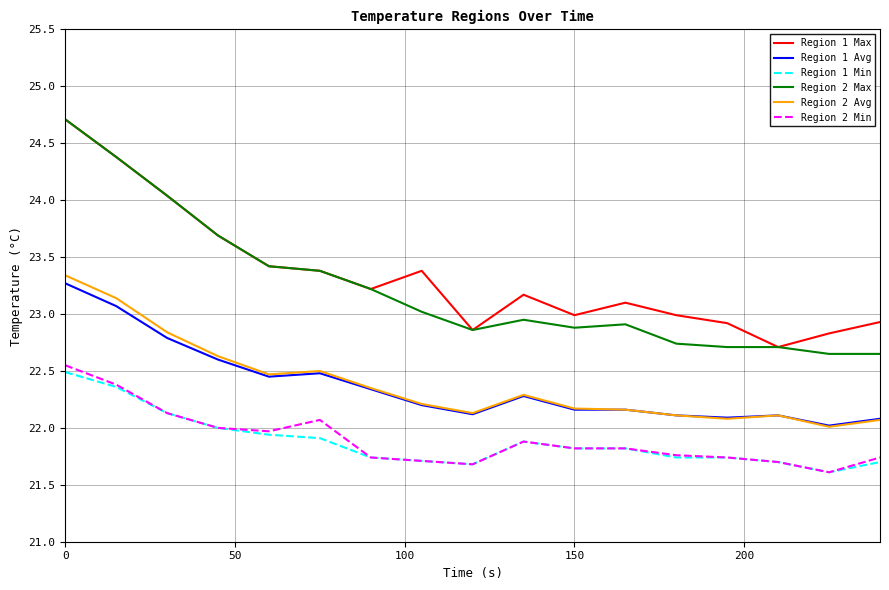

True or false: Region 2 Avg and Region 1 Max cross at least once.

False